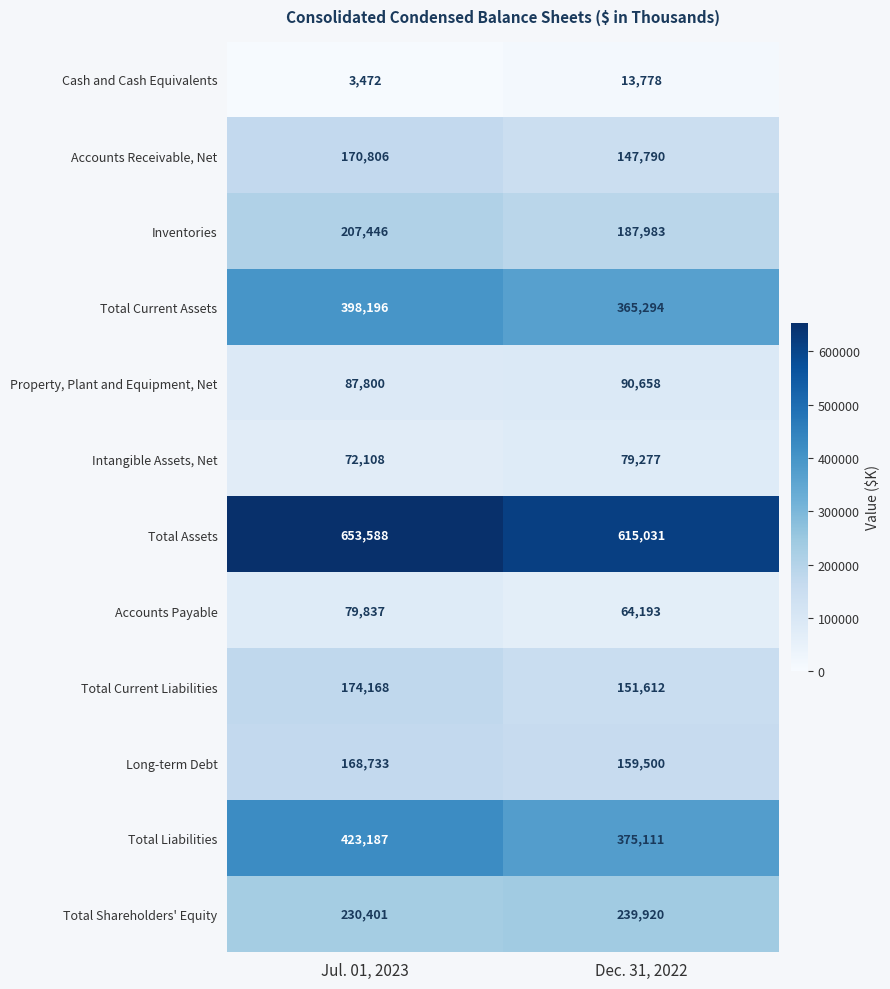

What is the difference between the highest and lowest values at Dec. 31, 2022?

601253